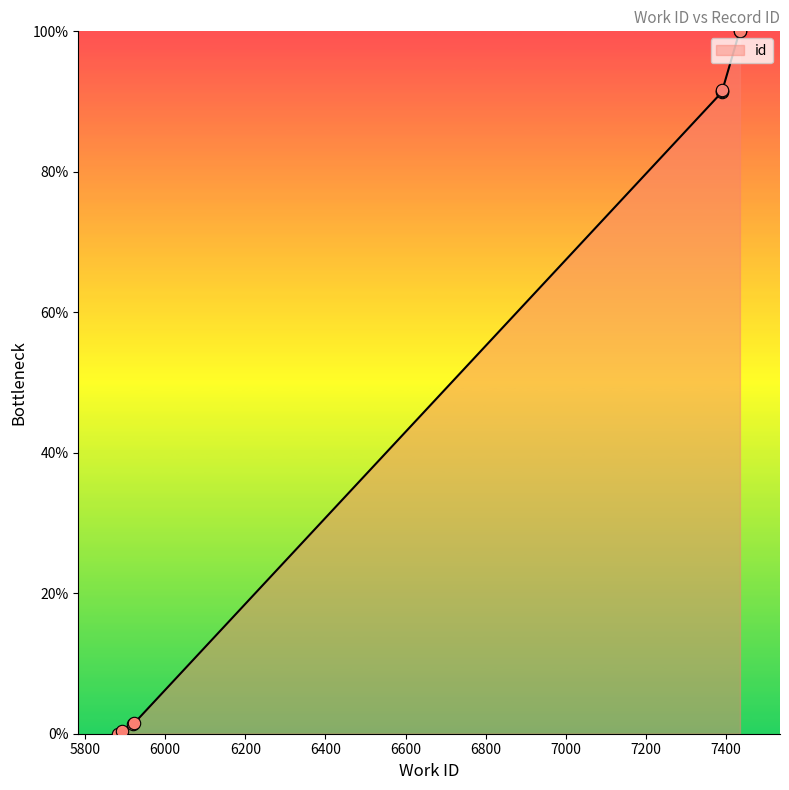

What is the change in value from 5923 to 7391?

+90.0